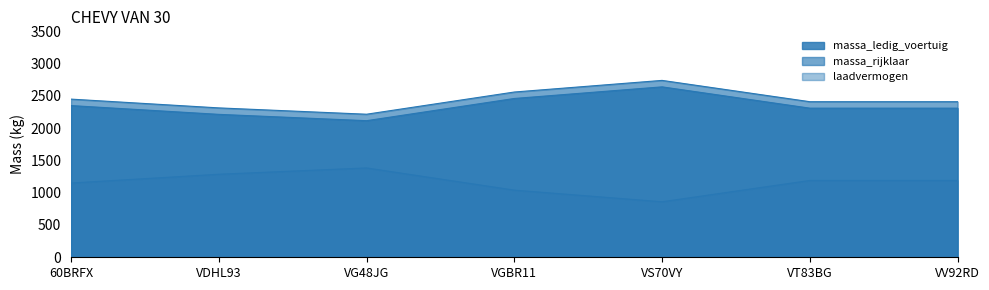

What is the value of the laadvermogen point at the 2nd from the left?

1286